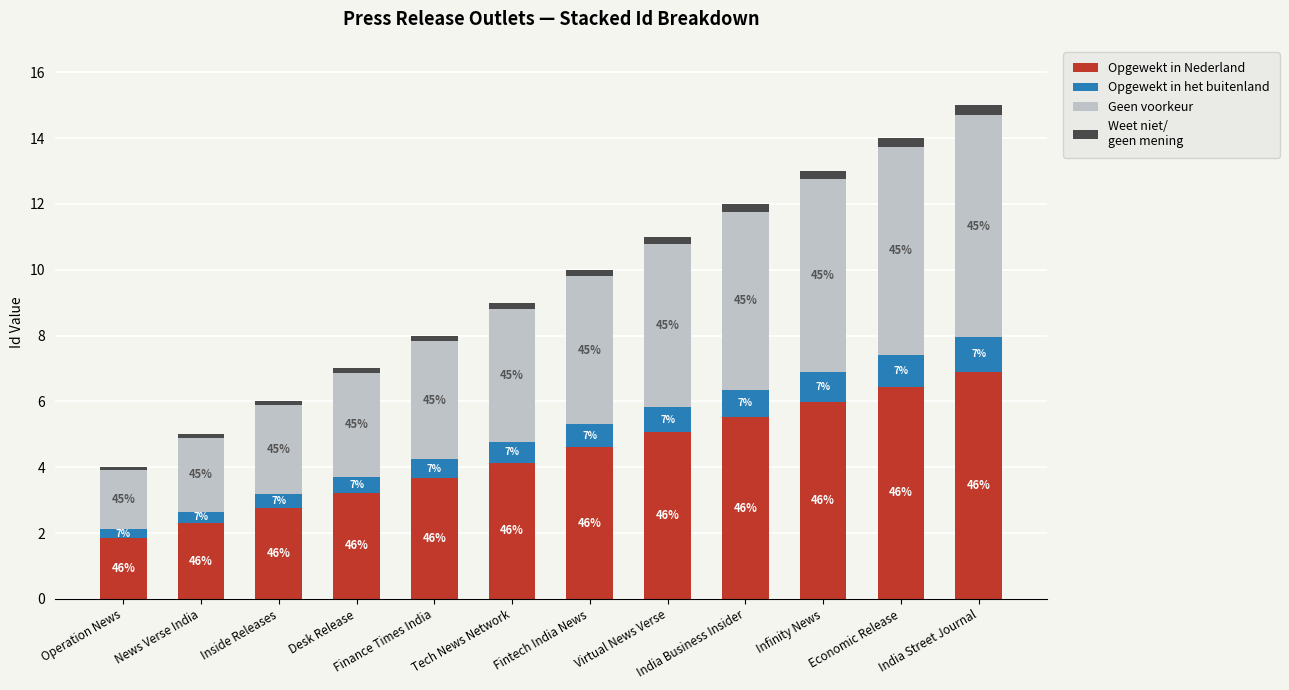

How many bars are there in total?

12